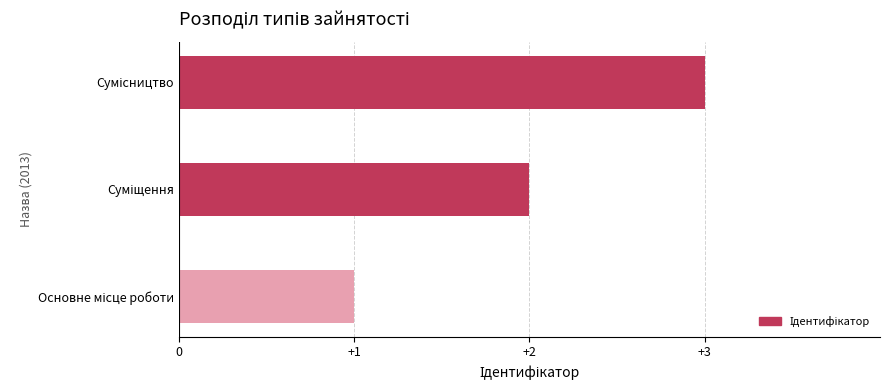

What is the greatest value displayed?

3